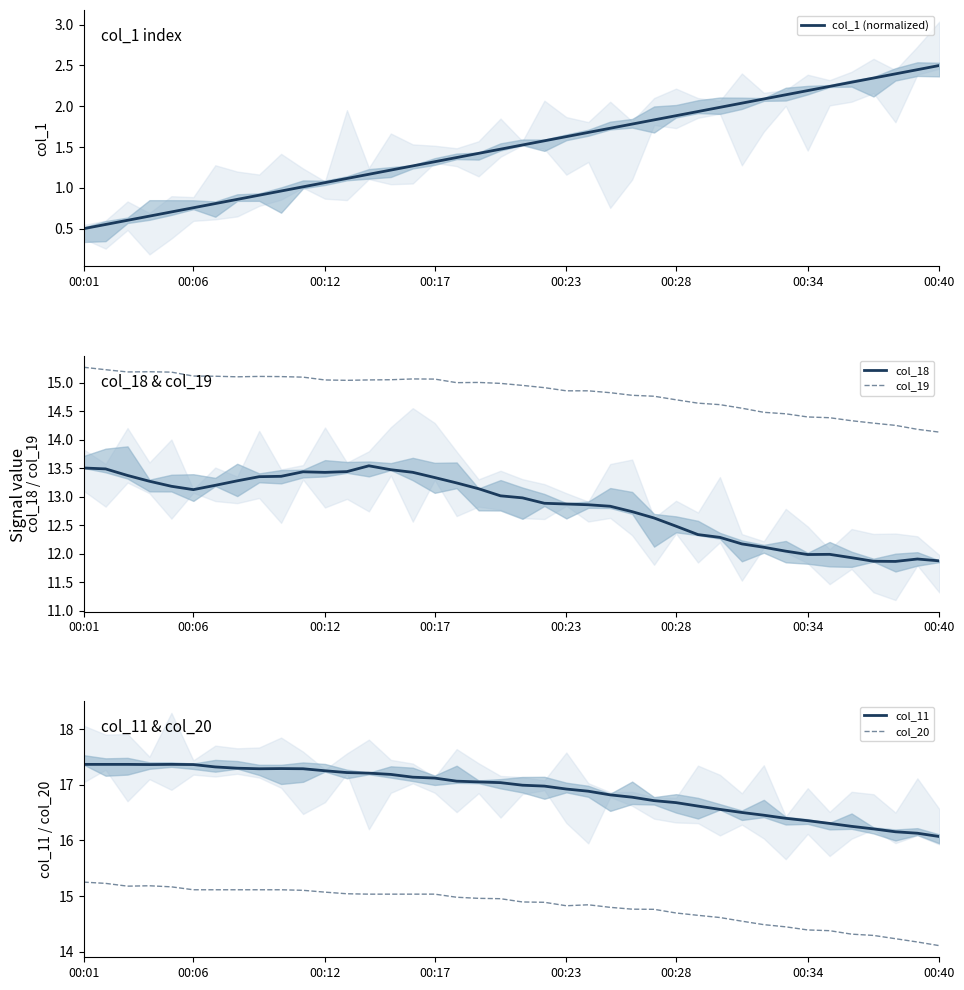

What is the sum of all col_19 values?

593.5